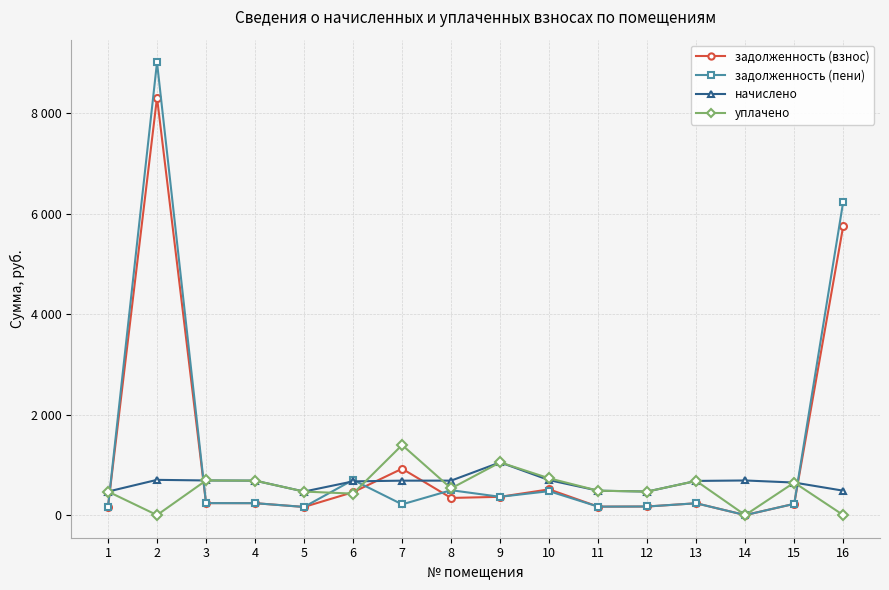

Between 7 and 13, which is larger?

7